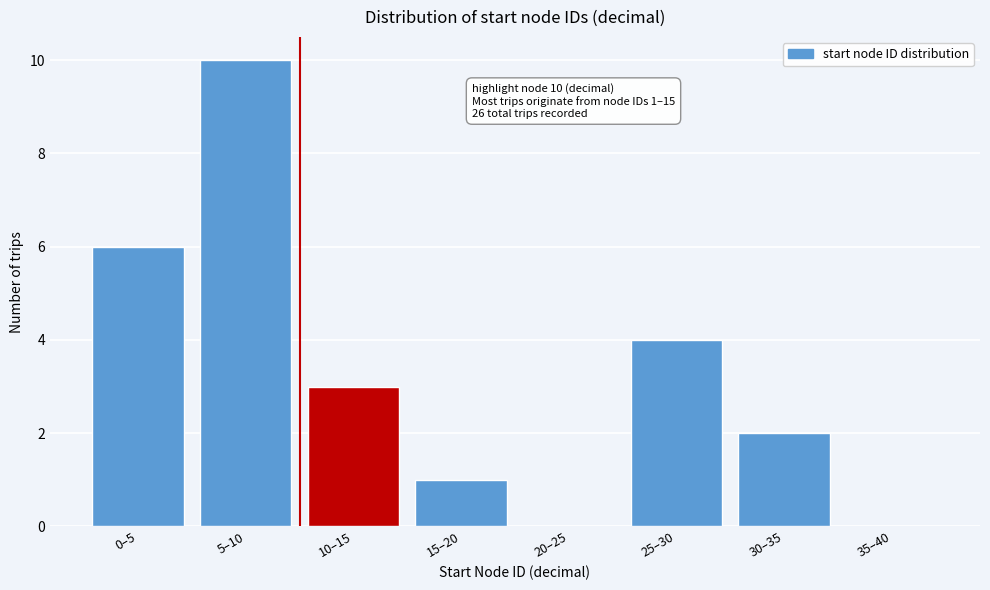

Reading left to right, extract all data points from this chart.

0–5=6	5–10=10	10–15=3	15–20=1	20–25=0	25–30=4	30–35=2	35–40=0